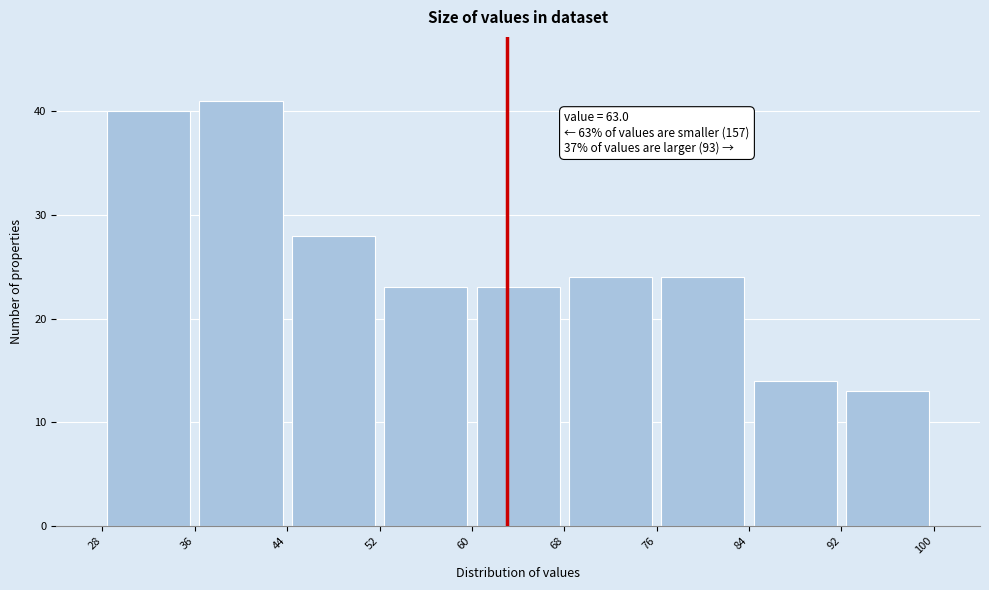

Over which range of the x-axis is the bar tallest?

36 to 44